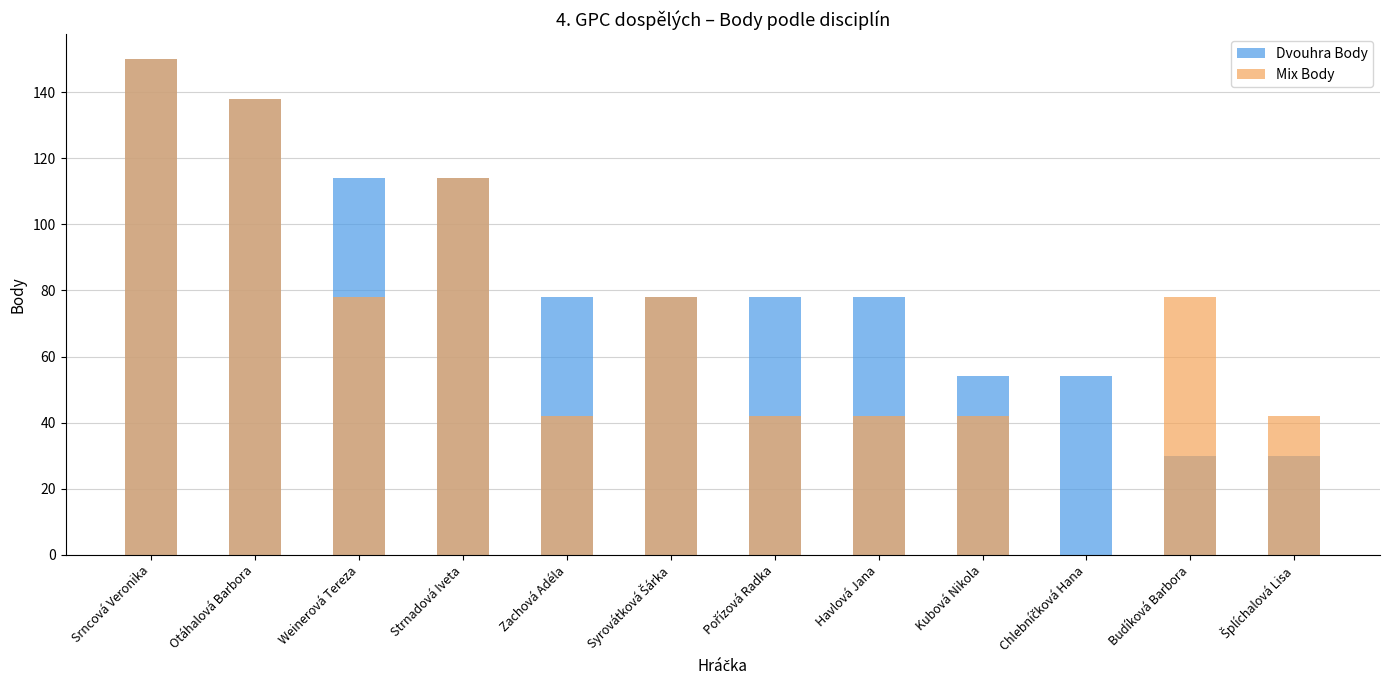

Where does the Mix Body series first go above 78?

Srncová Veronika